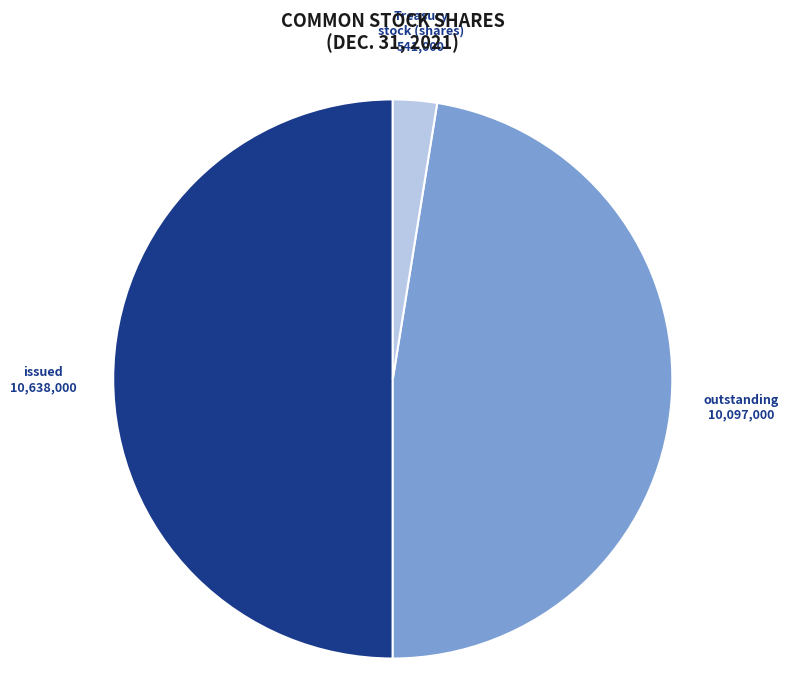

Is there any slice that represents more than half of the pie?

No